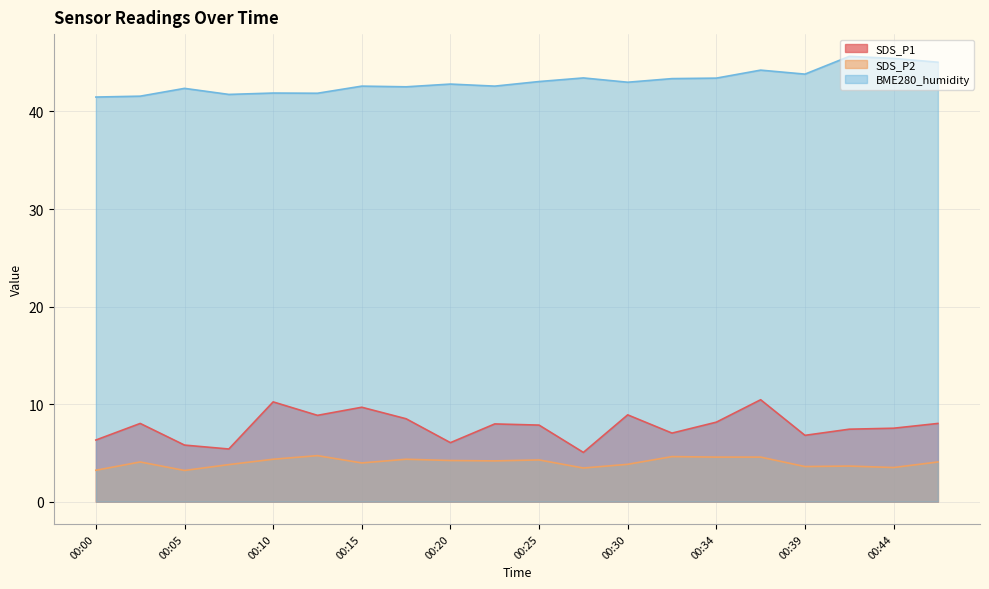

Rank the categories by SDS_P2 value from lowest to highest.

00:05, 00:00, 00:27, 00:44, 00:39, 00:42, 00:07, 00:30, 00:15, 00:02, 00:47, 00:22, 00:20, 00:25, 00:10, 00:17, 00:34, 00:37, 00:32, 00:12